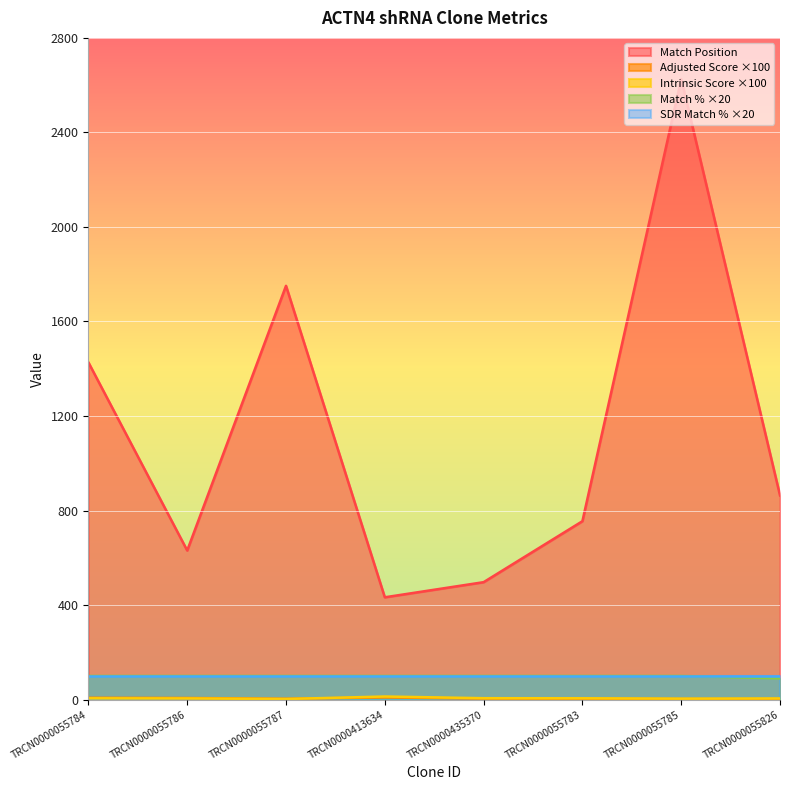

True or false: Match % ×20 and Match Position cross at least once.

False